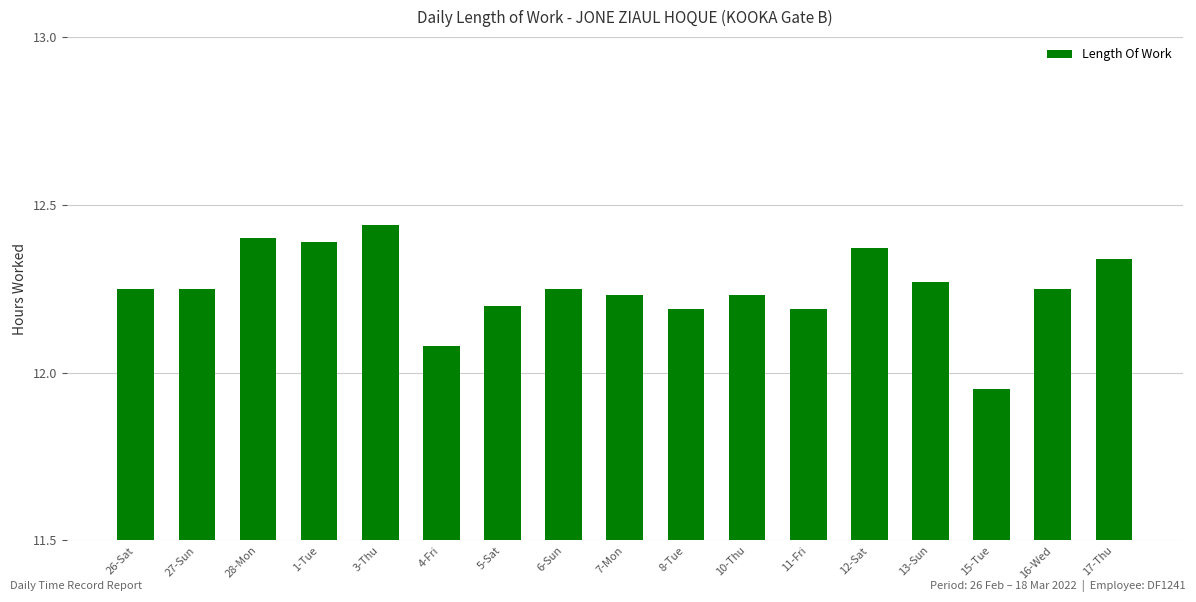

What is the label of the 12th bar from the right?

4-Fri